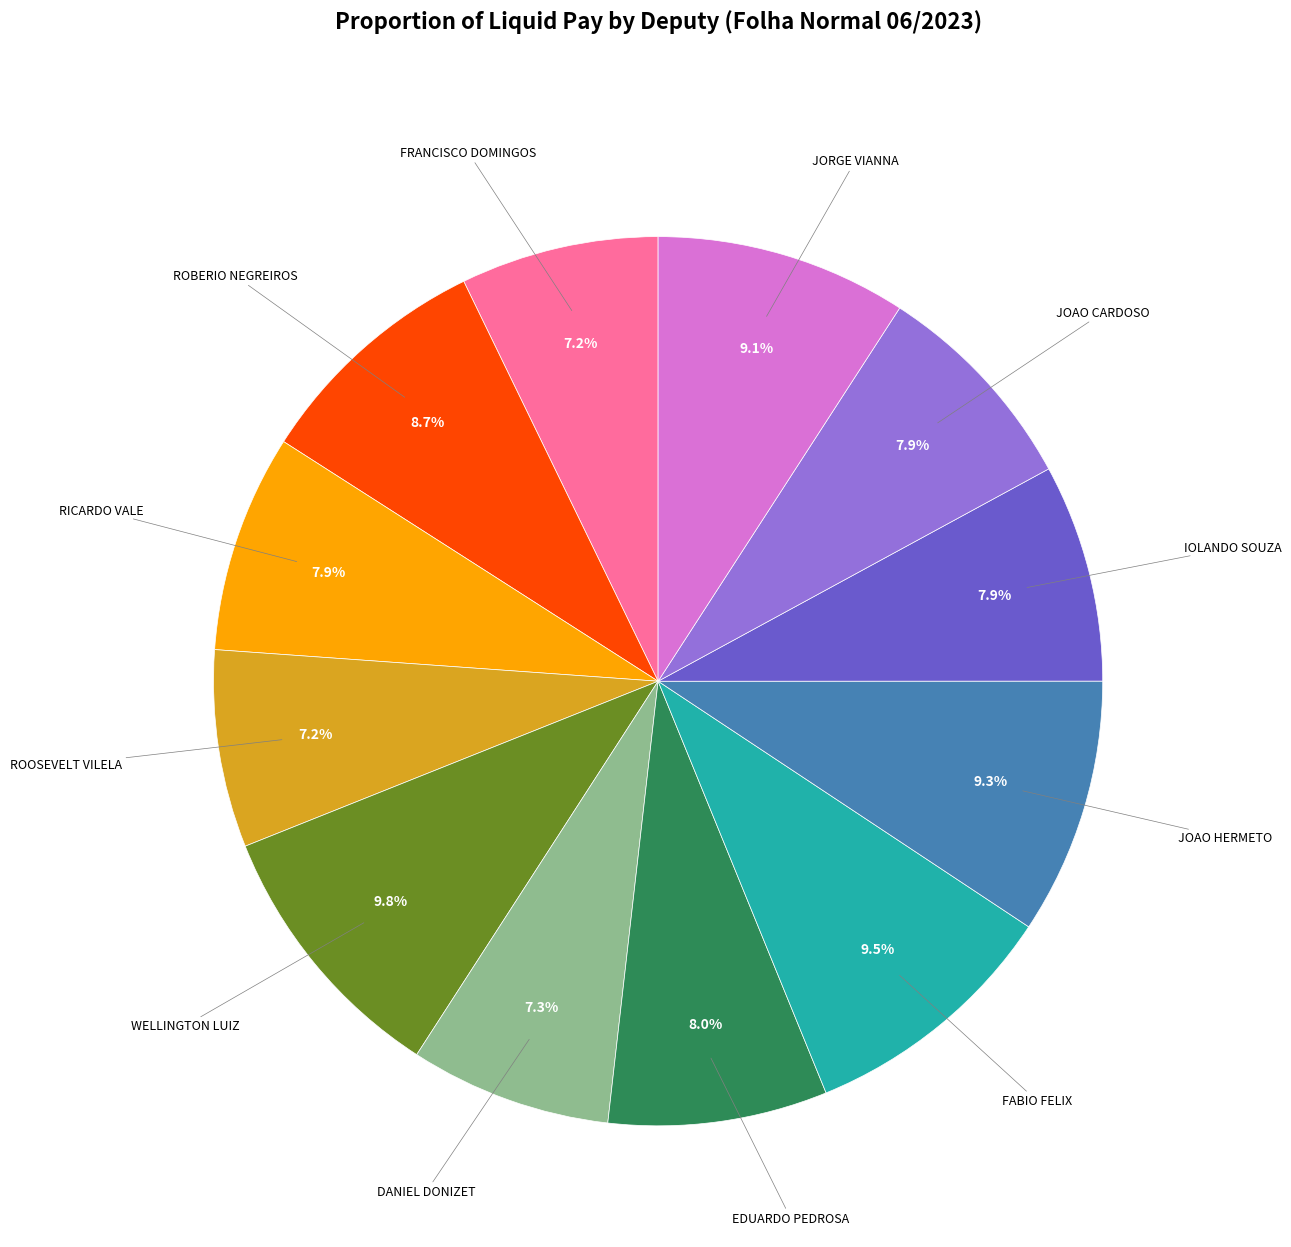

Does any single category account for the majority?

No